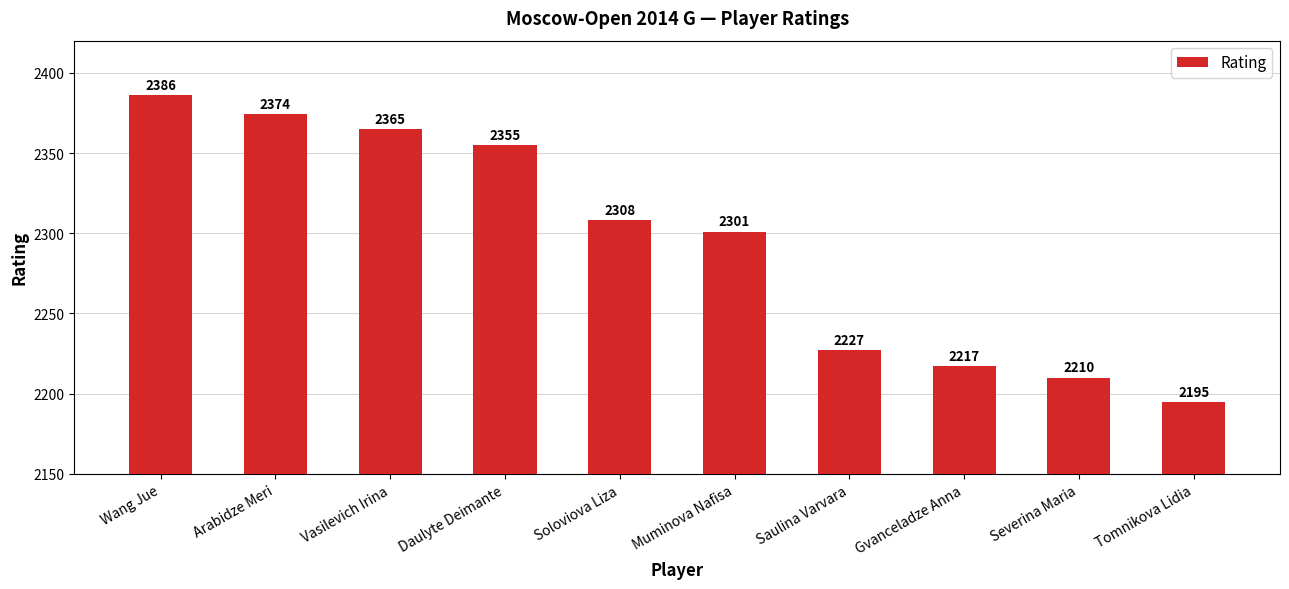

How many values are below 2308?

5